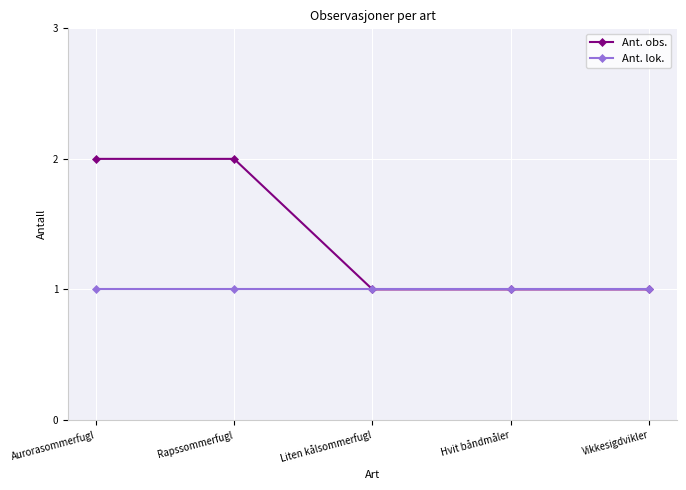

Is the value of Ant. obs. at Aurorasommerfugl greater than the value of Ant. lok. at Rapssommerfugl?

Yes